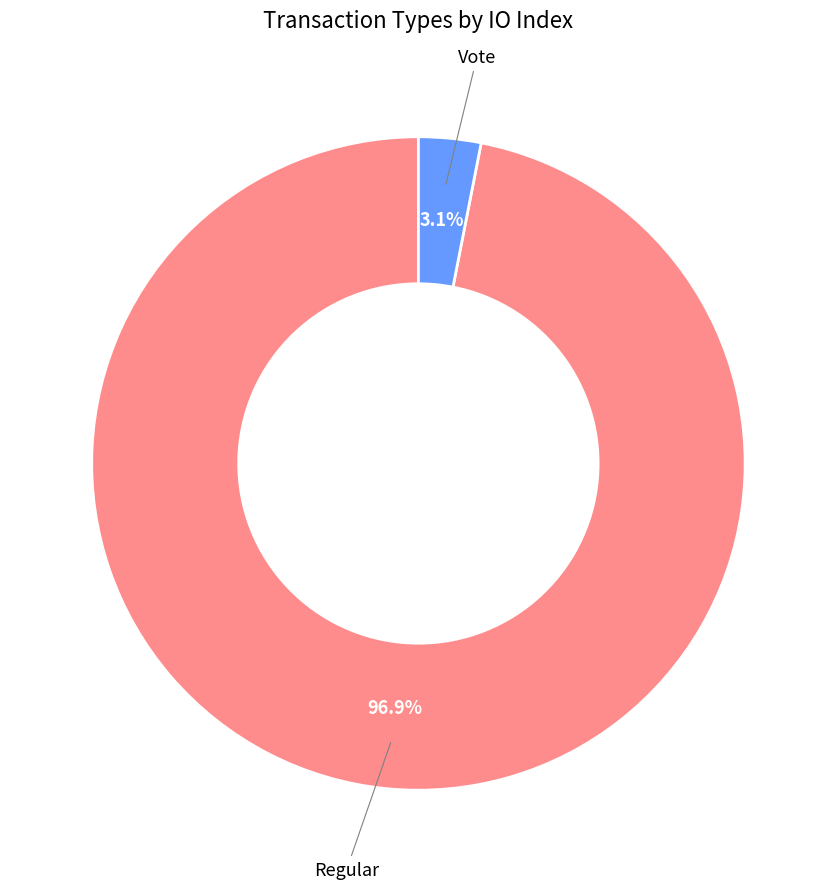

Rank the categories by value from highest to lowest.

Regular, Vote